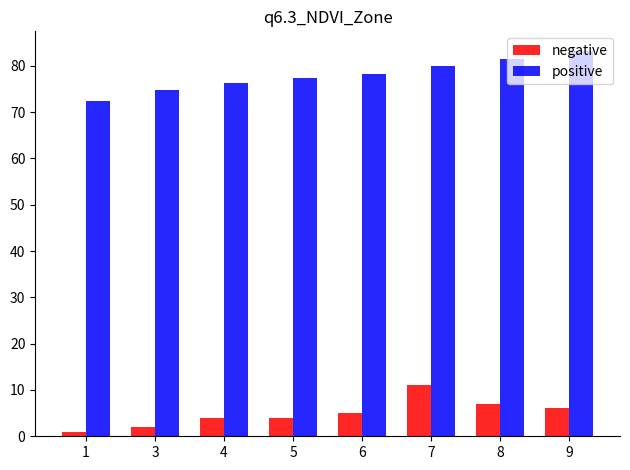

How many negative values are between 4 and 7?

5